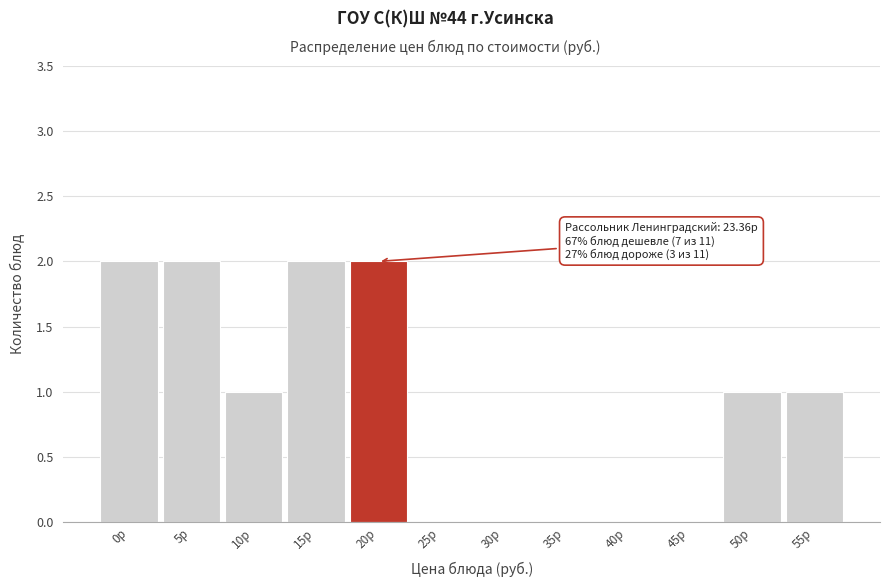

Reading left to right, extract all data points from this chart.

0р=2	5р=2	10р=1	15р=2	20р=2	25р=0	30р=0	35р=0	40р=0	45р=0	50р=1	55р=1